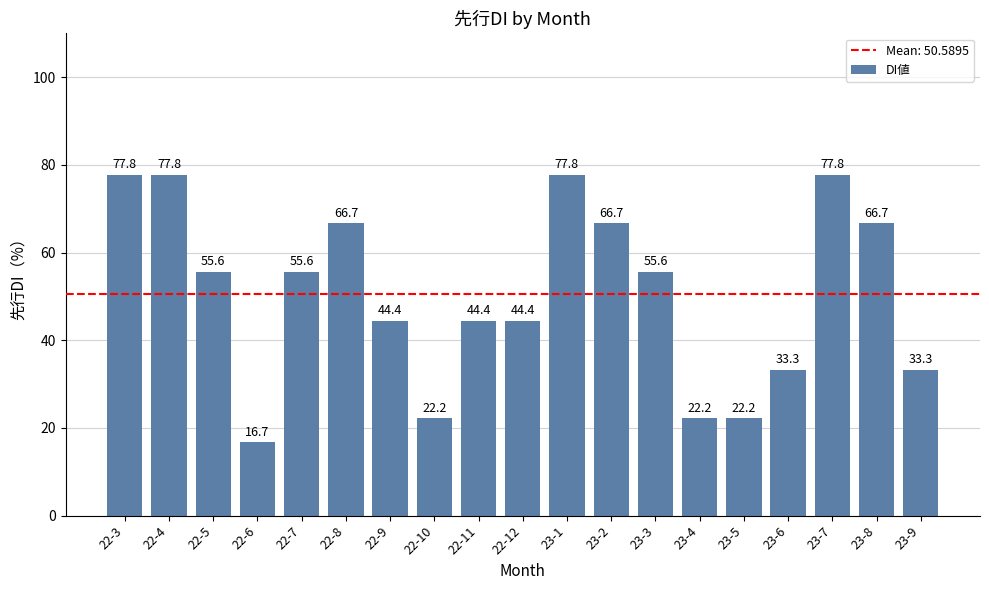

Which category has the lowest value across all series?

22-6